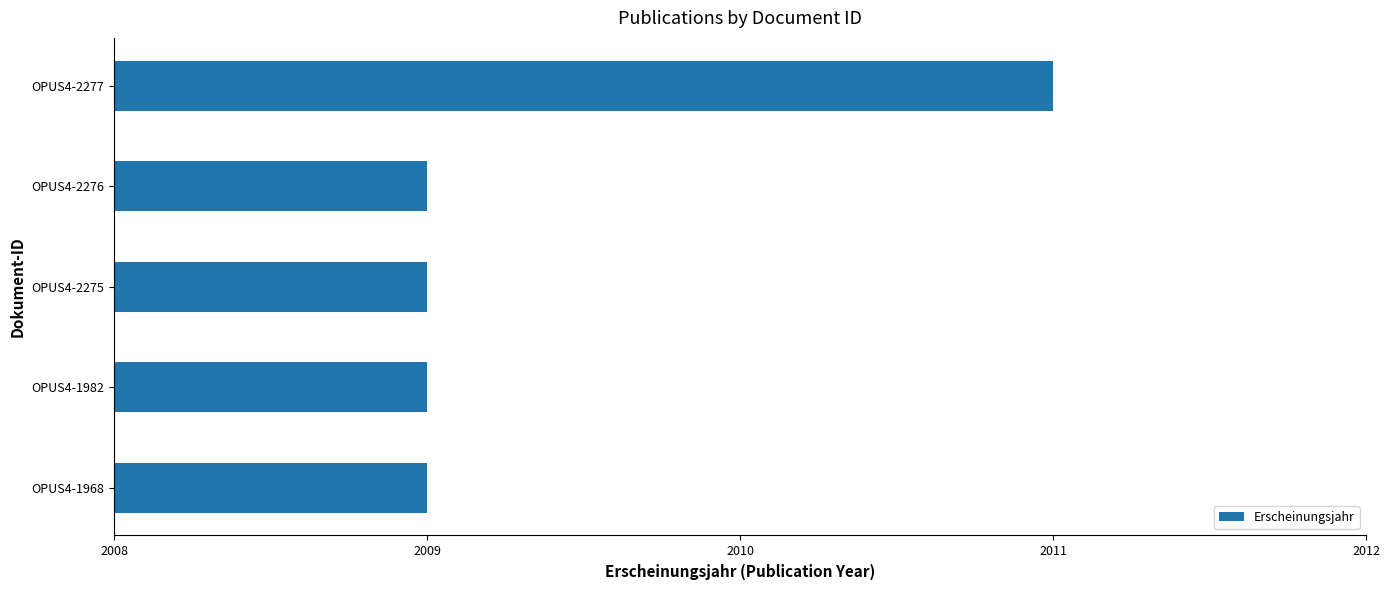

The chart shows a value of 2009 at OPUS4-1968. True or false?

True